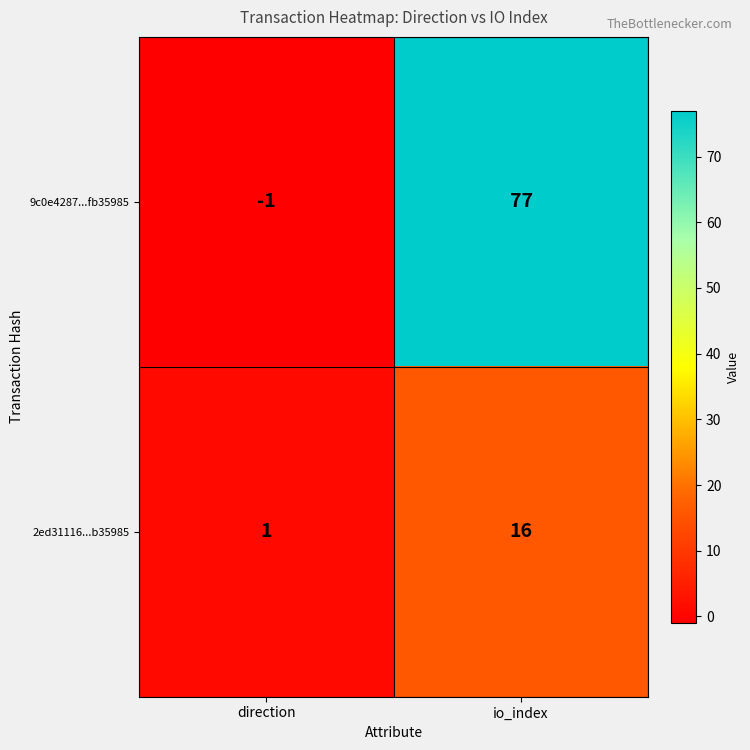

What is the smallest value displayed?

-1